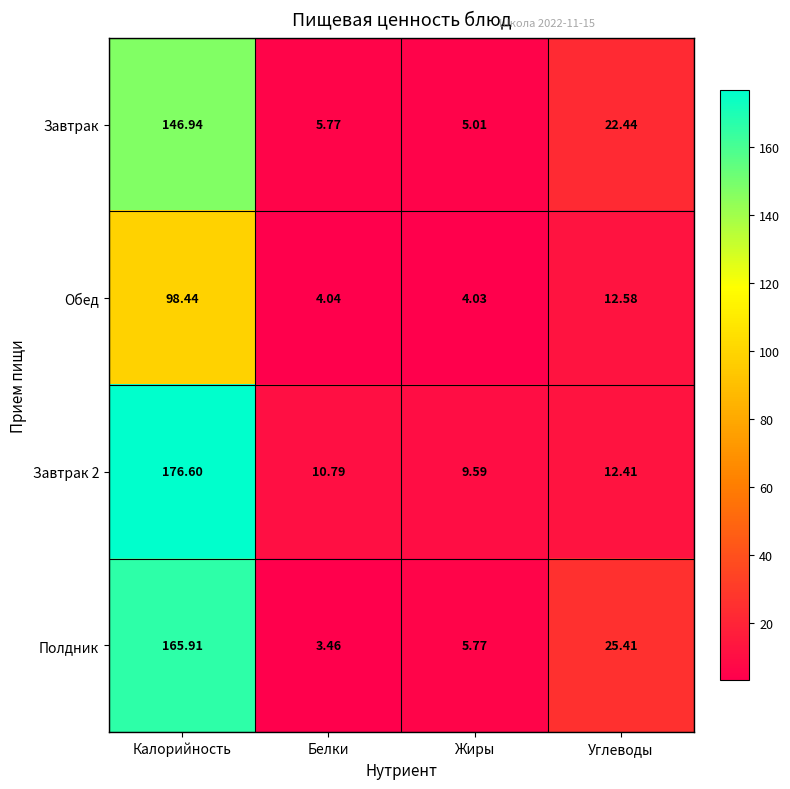

List the labels in order of Обед value, smallest first.

Жиры, Белки, Углеводы, Калорийность